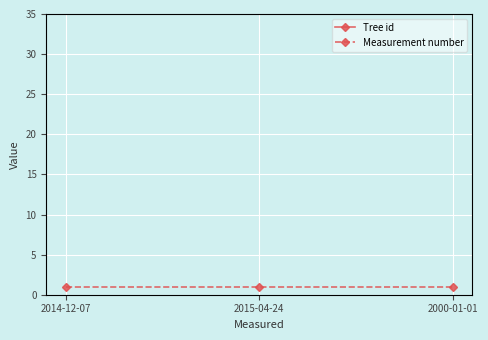

At which category is the sum across all series the highest?

2000-01-01